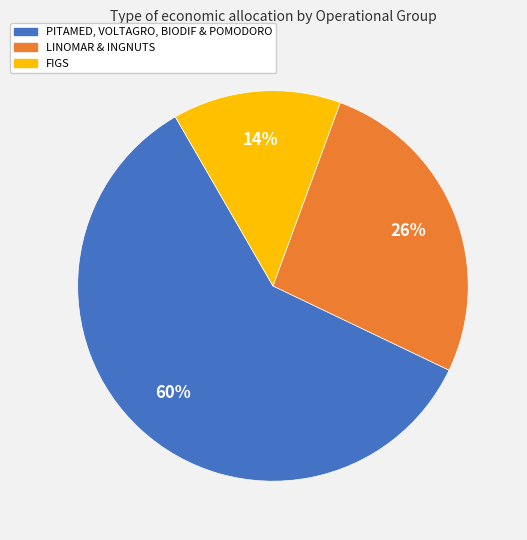

To the nearest percent, what is the difference between the largest and smallest slice percentages?

46%